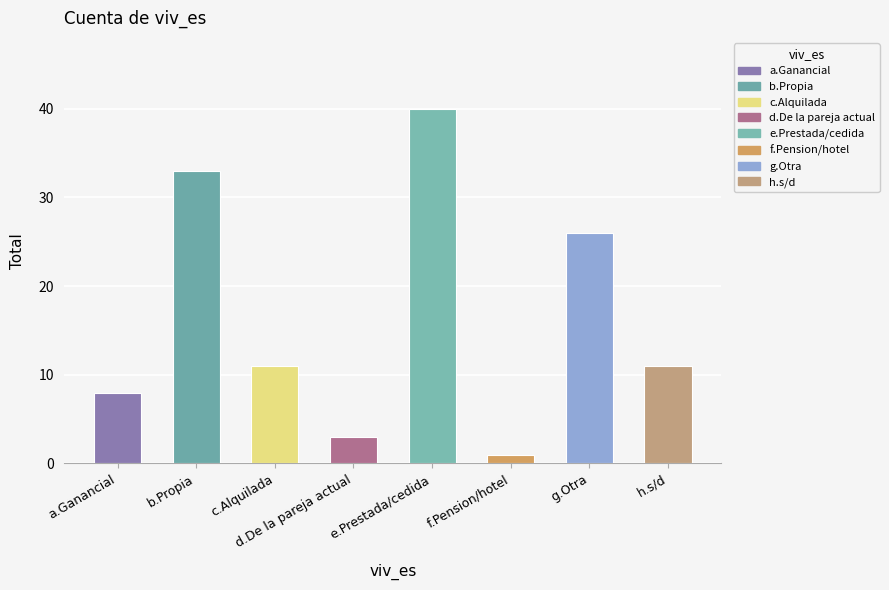

Between g.Otra and e.Prestada/cedida, which is larger?

e.Prestada/cedida